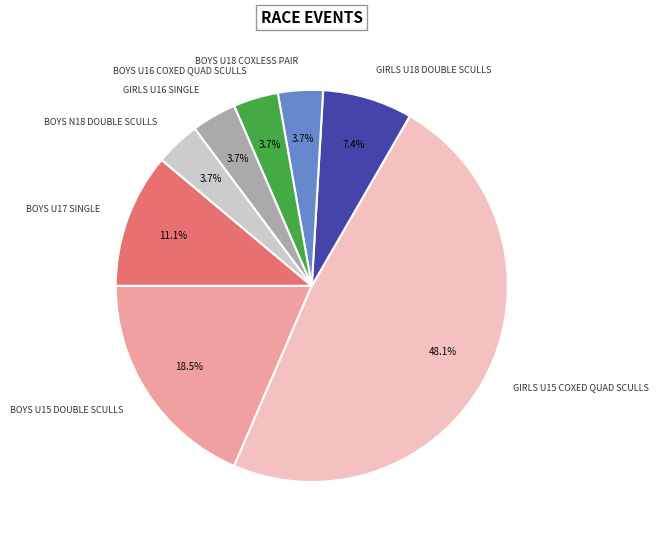

Is there a majority slice in this chart?

No